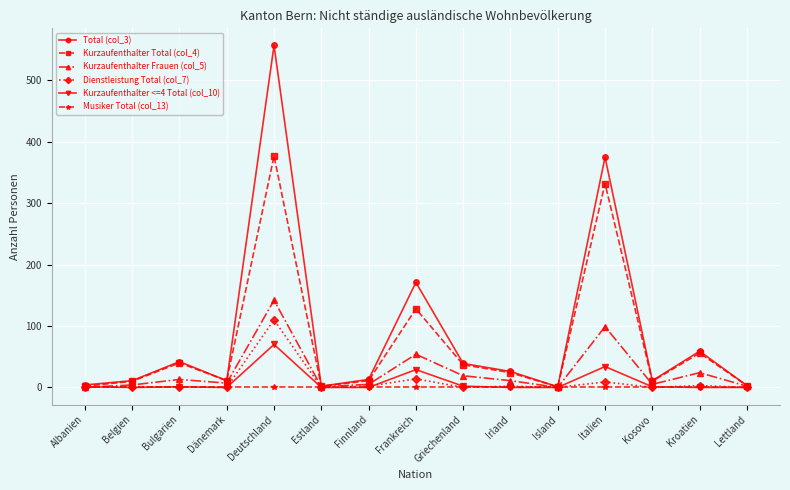

Is it true that Kurzaufenthalter Frauen (col_5) equals 99 at Italien?

True